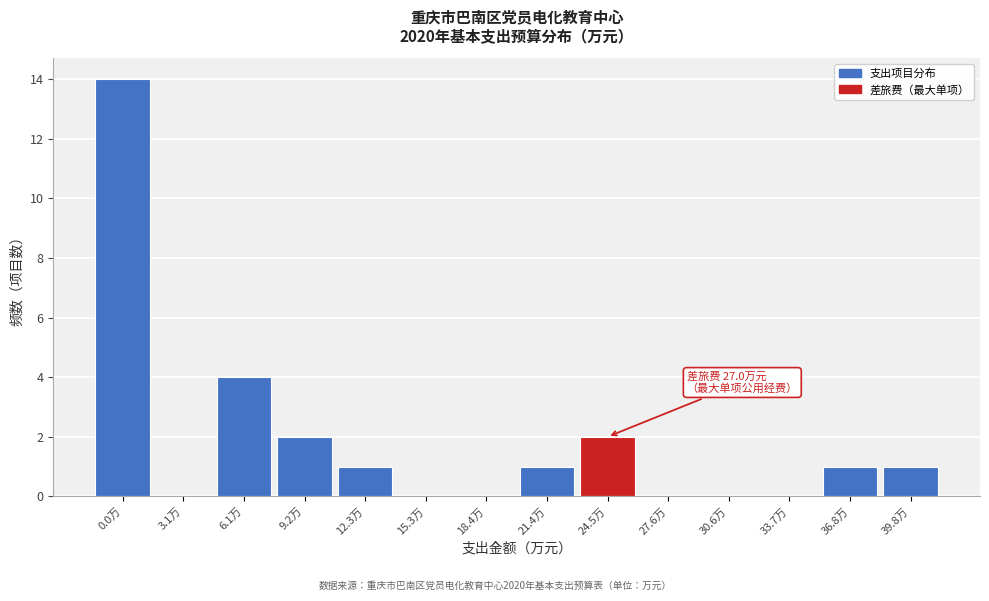

Reading left to right, transcribe all the data shown in this chart.

0.0万=14	3.1万=0	6.1万=4	9.2万=2	12.3万=1	15.3万=0	18.4万=0	21.4万=1	24.5万=2	27.6万=0	30.6万=0	33.7万=0	36.8万=1	39.8万=1